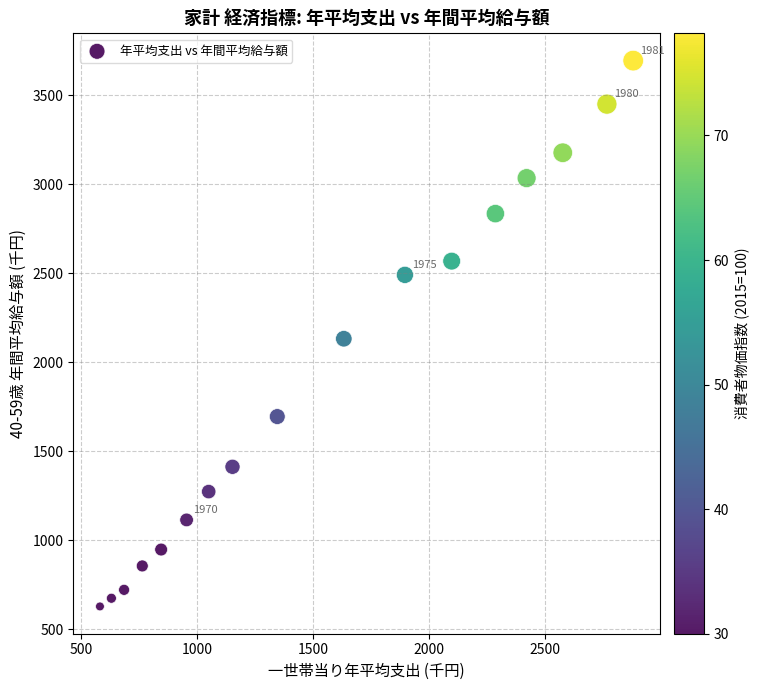

What is the range of Y values (max minus min)?

3066.9